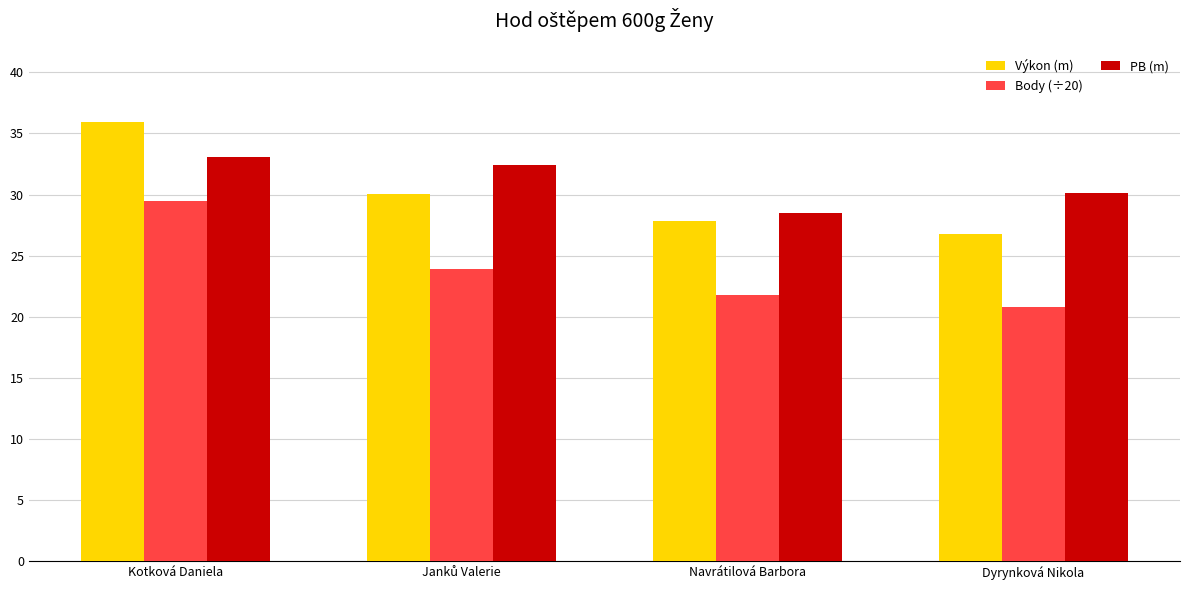

What is the difference between the Výkon (m) values at Kotková Daniela and Navrátilová Barbora?

8.2